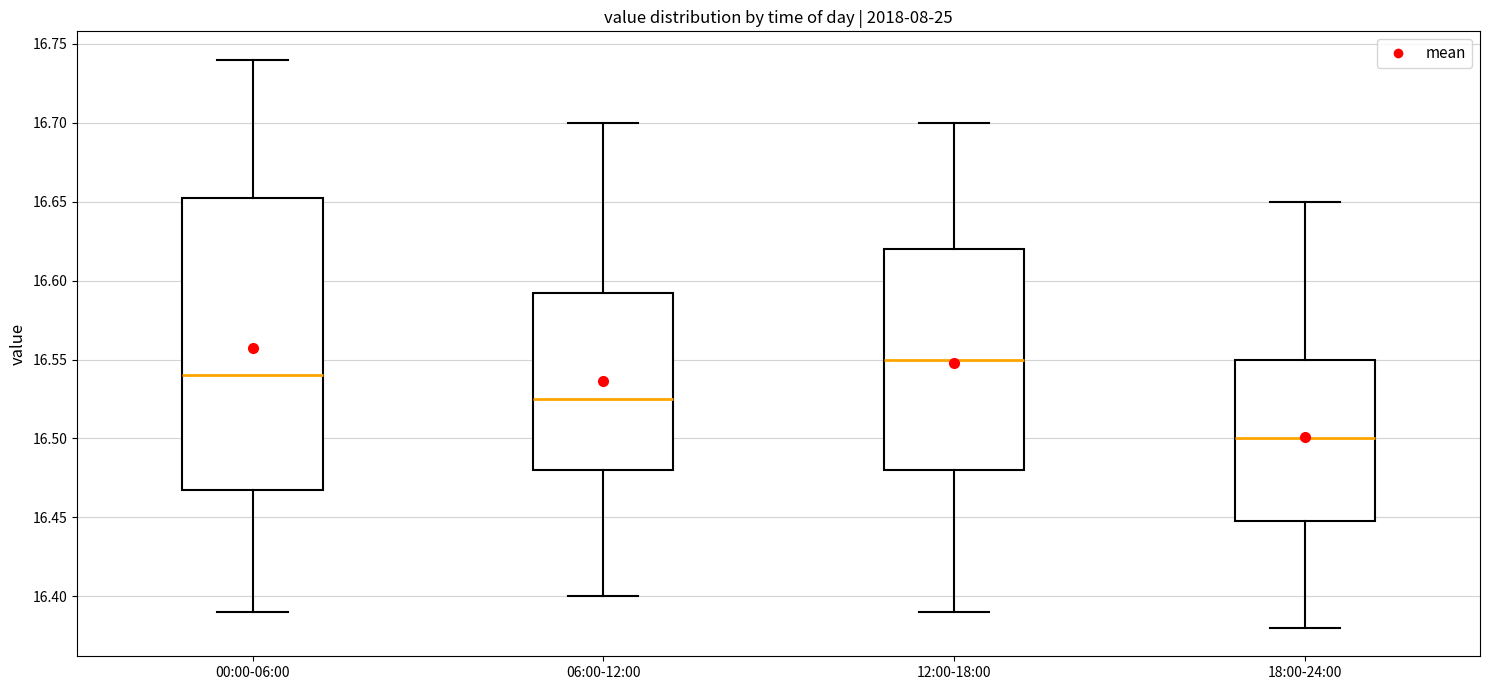

Reading left to right, read every box against the y-axis: the position of its median line, the range the box covers, and the ends of its whiskers. The values are not printed on the chart, so give them approximately, as read against the axis.

00:00-06:00: median 16.540, box 16.470 to 16.655, whiskers 16.390 to 16.740
06:00-12:00: median 16.525, box 16.480 to 16.595, whiskers 16.400 to 16.700
12:00-18:00: median 16.550, box 16.480 to 16.620, whiskers 16.390 to 16.700
18:00-24:00: median 16.500, box 16.450 to 16.550, whiskers 16.380 to 16.650